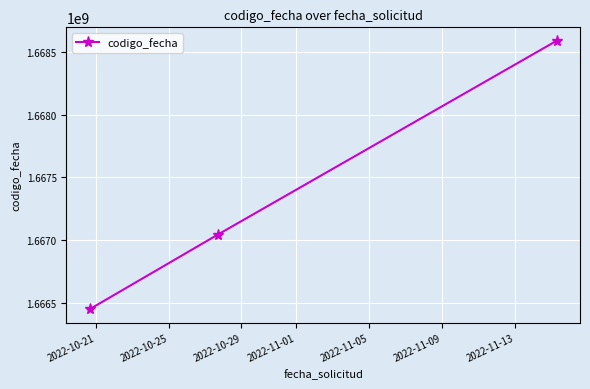

What is the minimum value shown in the chart?

1666447123